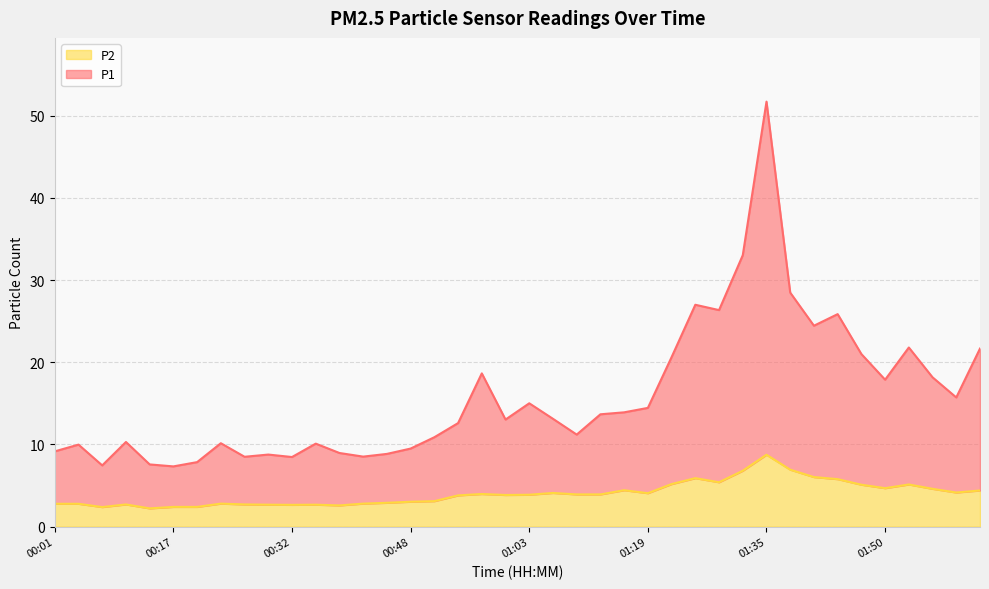

Which series changed the most between 00:38 and 01:28?

P1